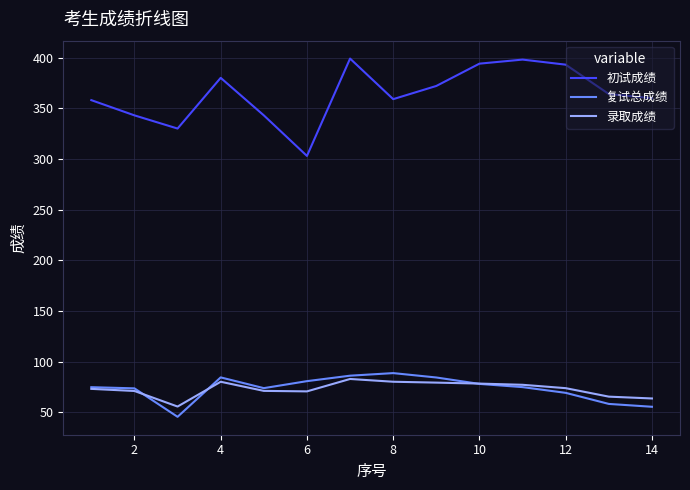

Which series has the largest range (max minus min)?

初试成绩